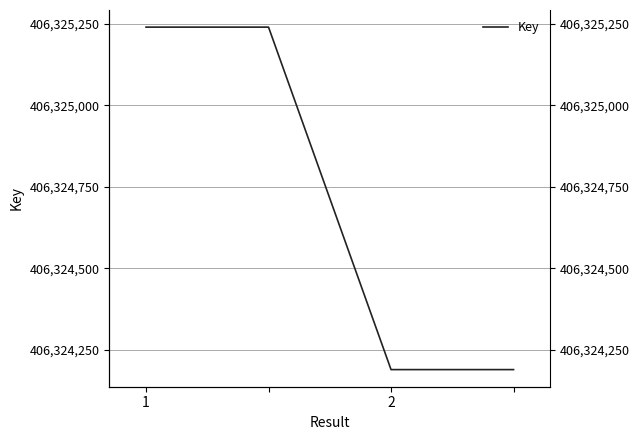

What is the difference between the maximum and minimum values?

1050